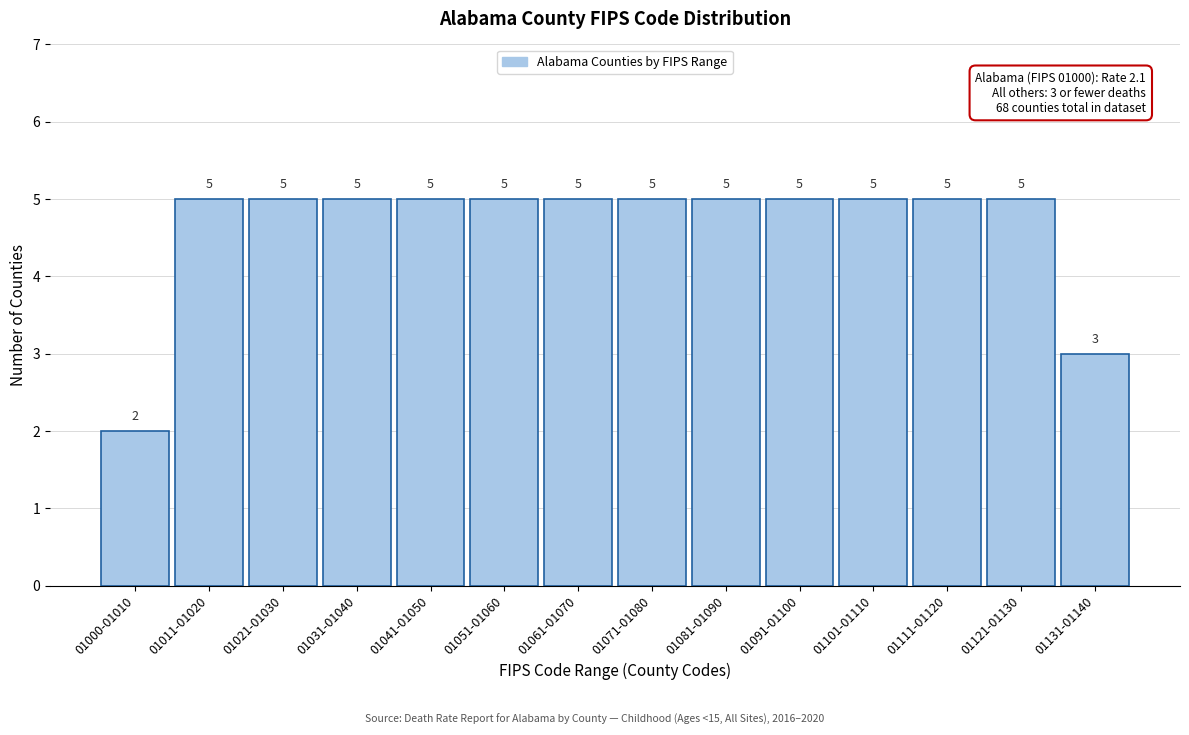

Reading left to right, extract all data points from this chart.

2	5	5	5	5	5	5	5	5	5	5	5	5	3